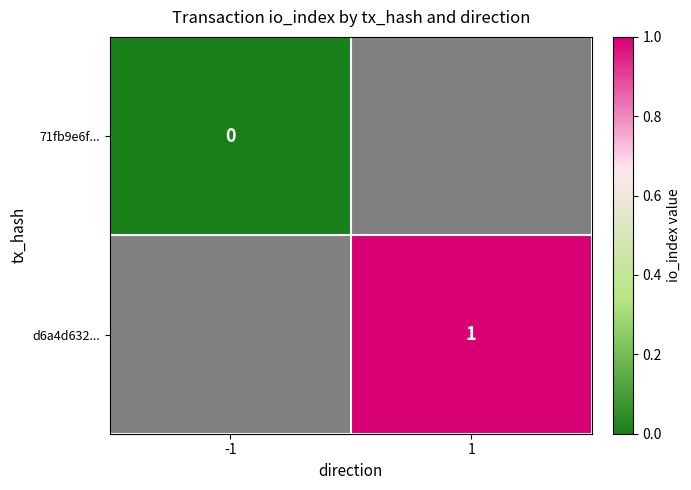

Is it true that d6a4d632... equals 2 at 1?

False